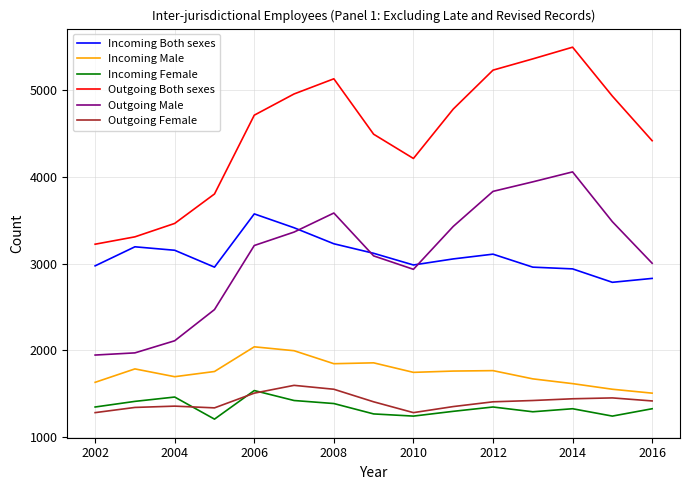

Which series has the largest range (max minus min)?

Outgoing Both sexes